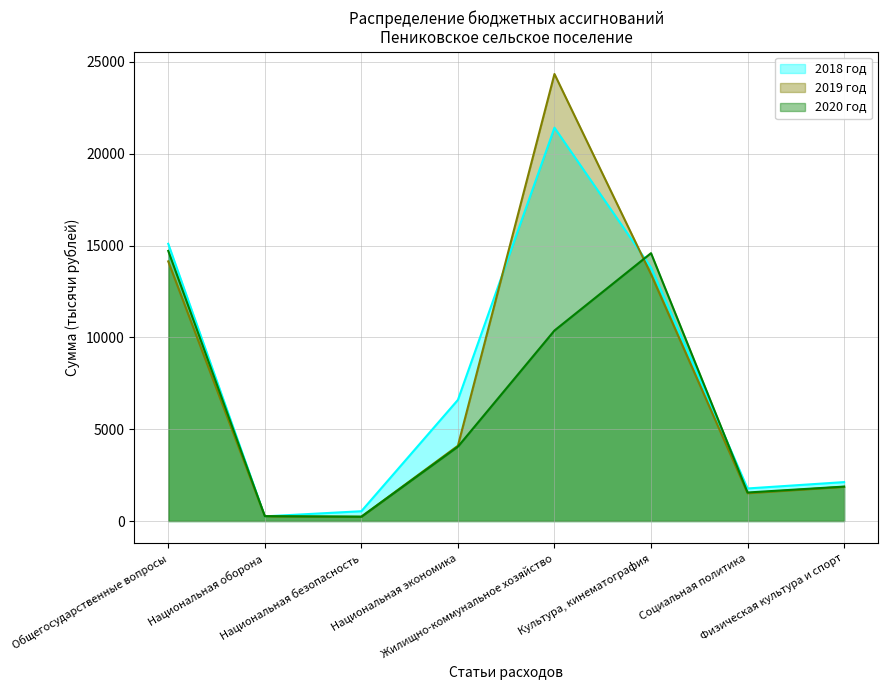

What is the difference between the 2018 год values at Социальная политика and Национальная экономика?

4823.1